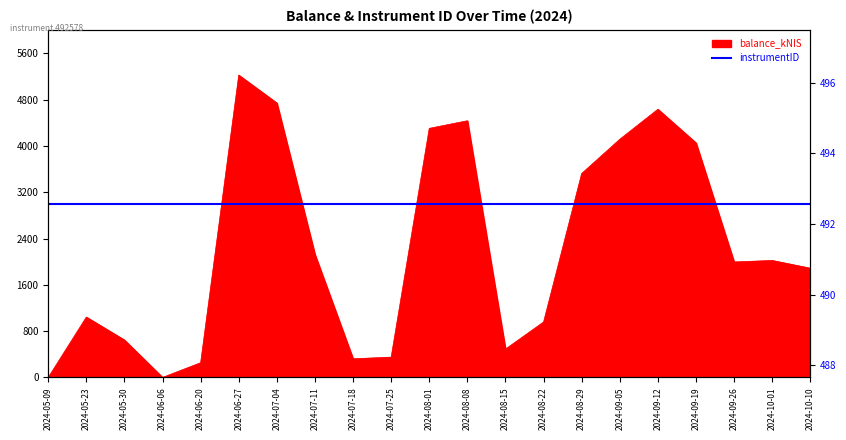

Where does the data first go above 1994?

2024-06-27